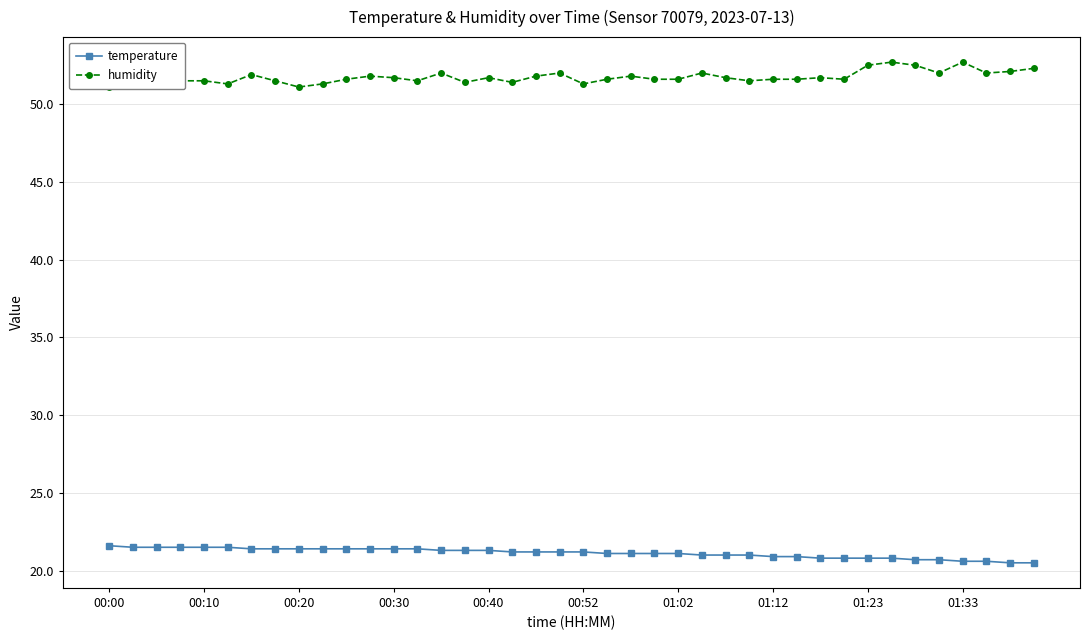

What is the minimum value for temperature?

20.5